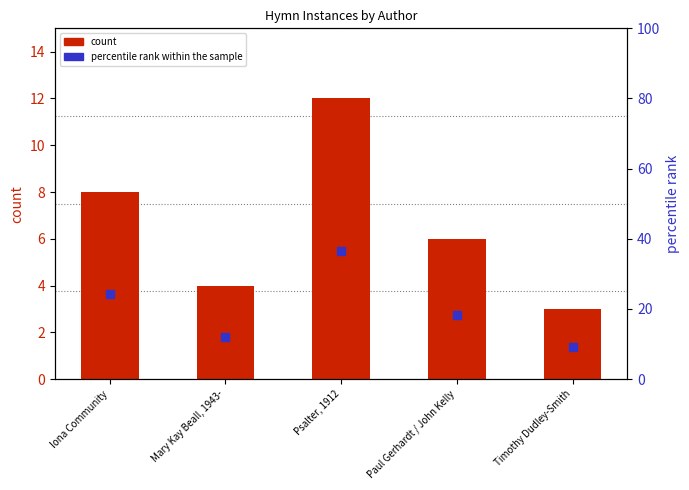

What is the total value across all series at Mary Kay Beall, 1943-?

16.1